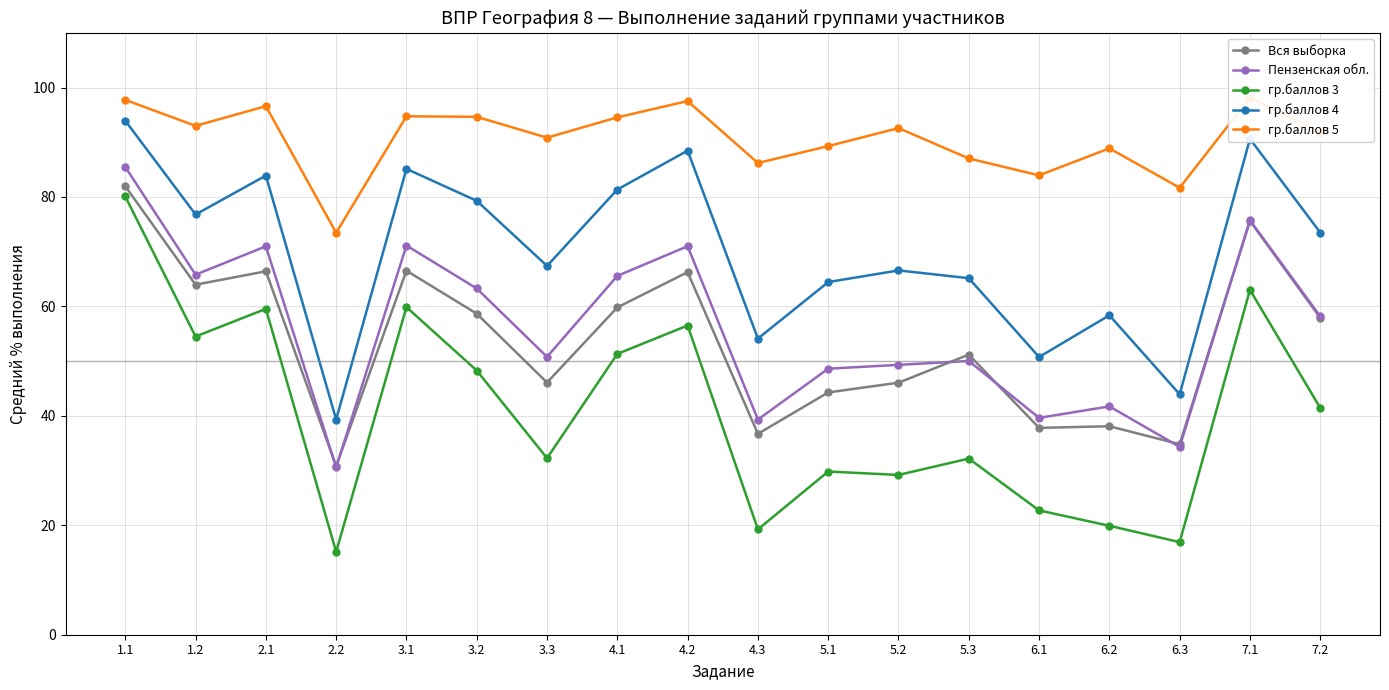

What position from the right is 2.1?

16